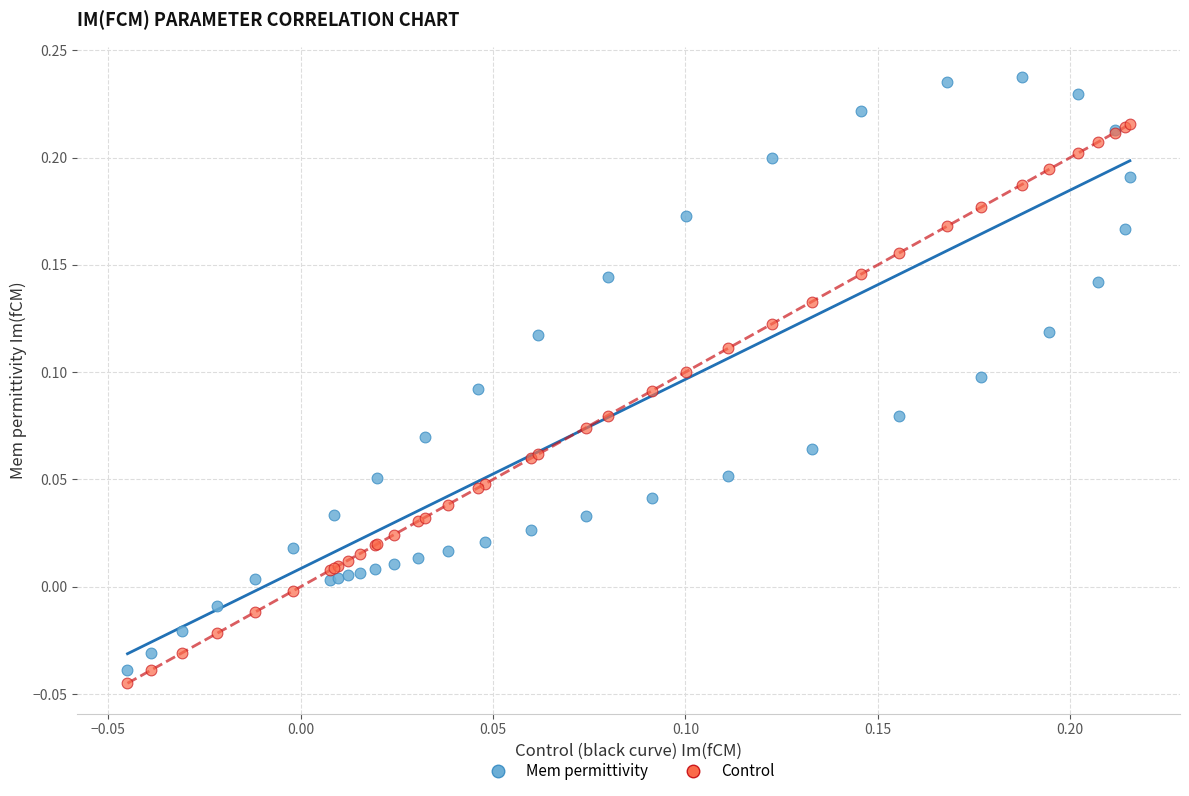

Which series reaches the maximum Y coordinate?

Mem permittivity